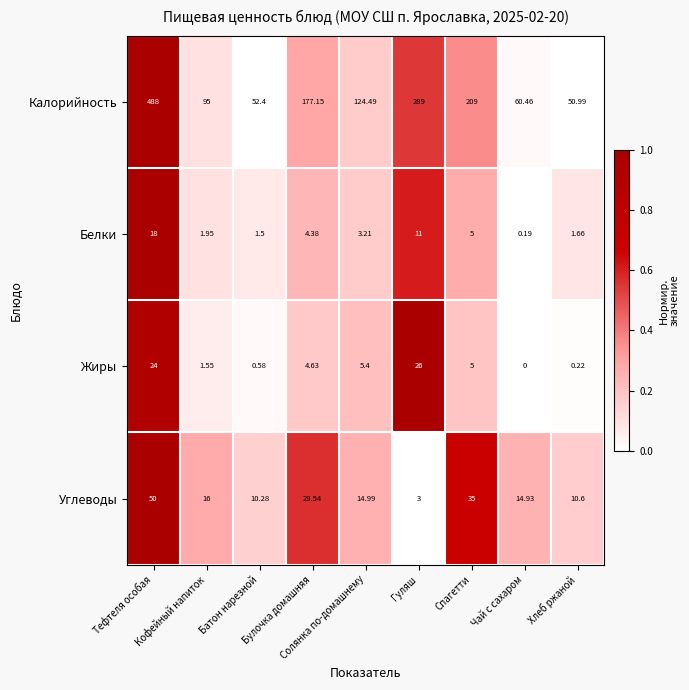

Which series has the largest total across all categories?

Калорийность